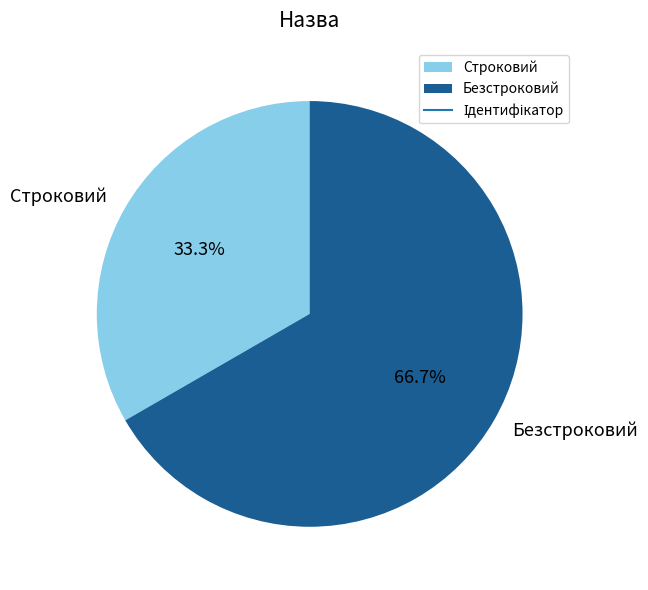

Rank the categories by value from lowest to highest.

Строковий, Безстроковий